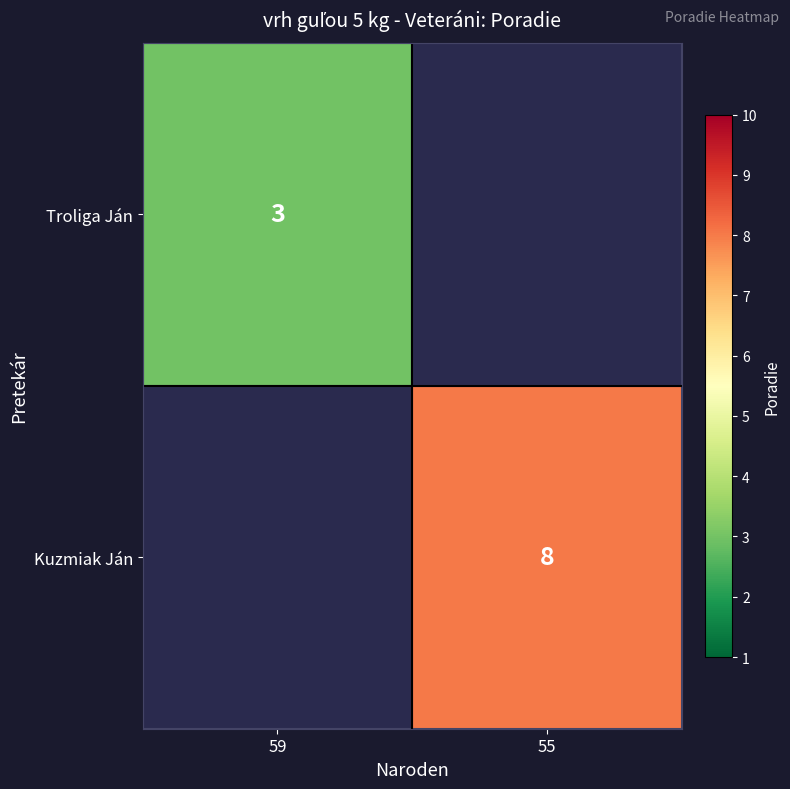

Count the number of data series in this chart.

2